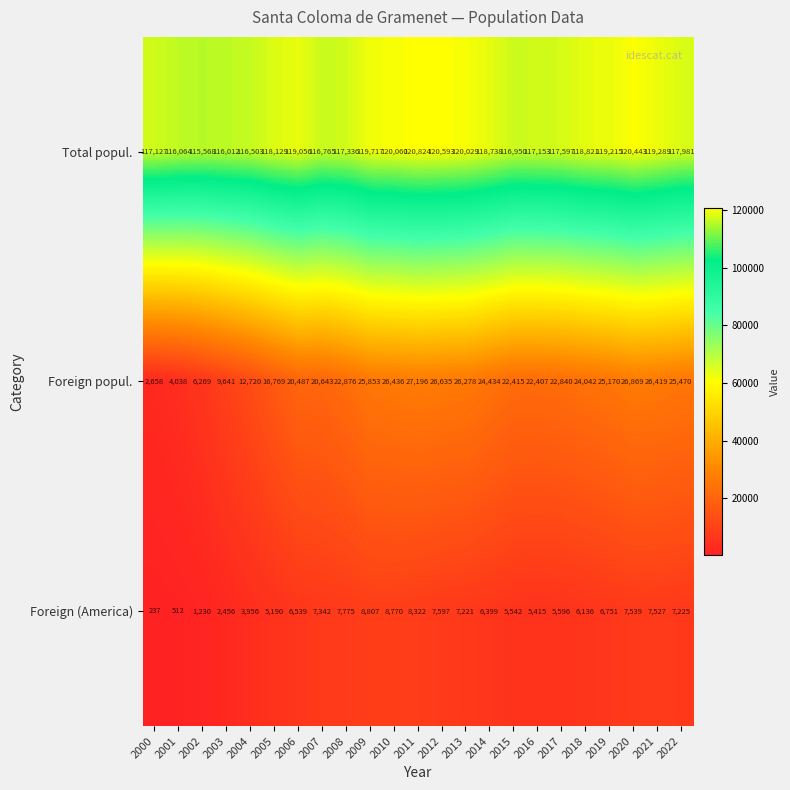

The value of Foreign (America) at 2010 is 14300. True or false?

False